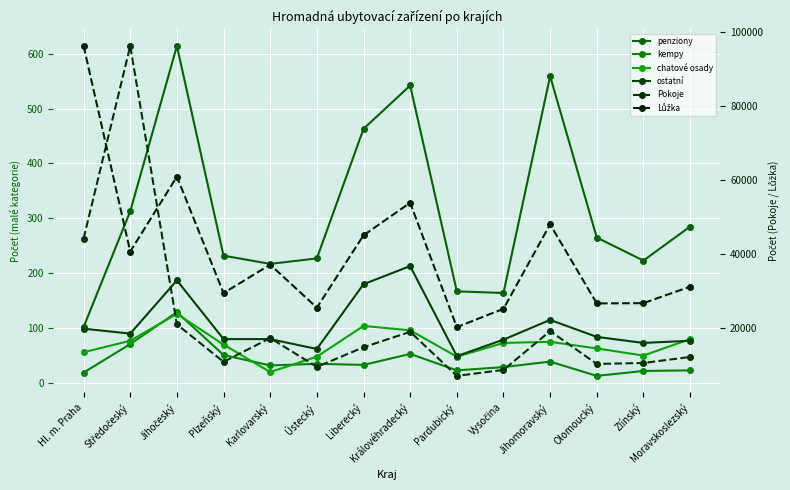

How many values in the penziony series are below 265?

7